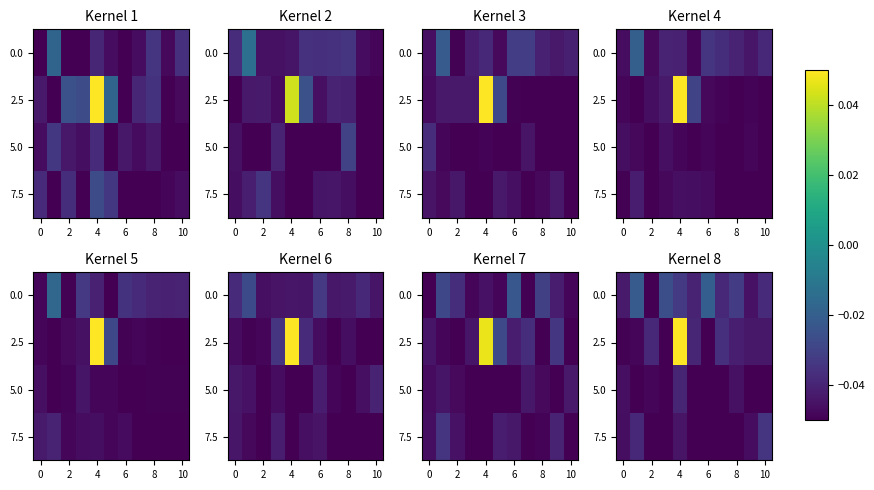

At how many categories does at least one series exceed 0?

1